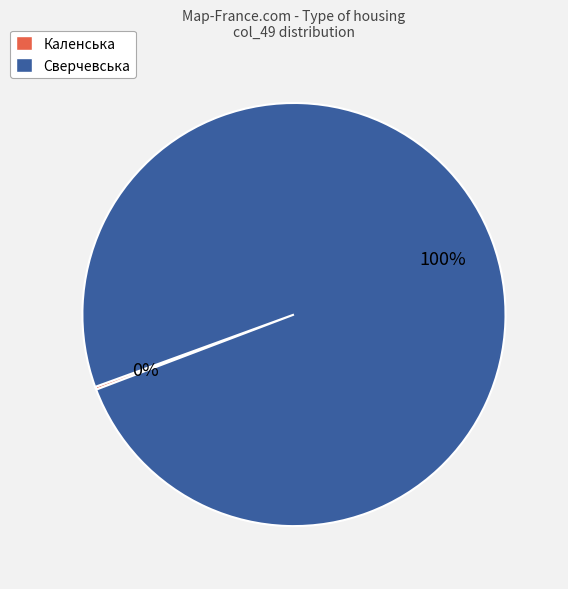

Is there a majority slice in this chart?

Yes